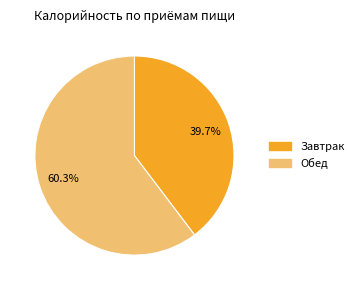

Which category has the biggest portion of the pie?

Обед